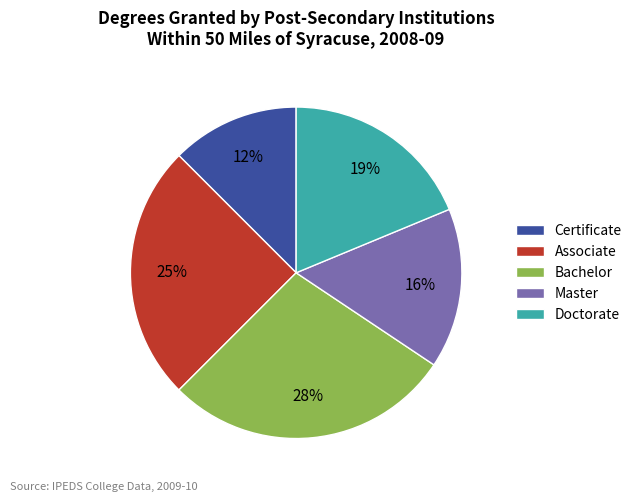

Count the number of slices in the pie.

5